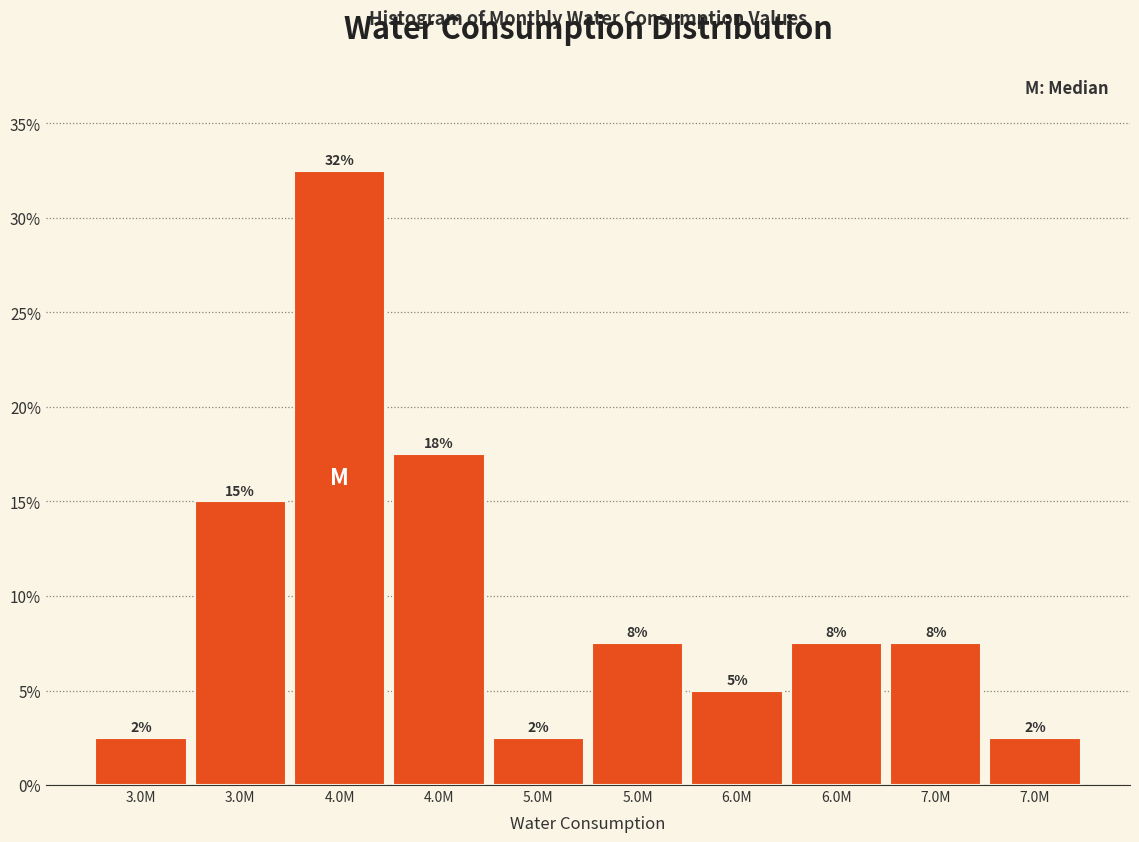

Does the chart contain any negative values?

No